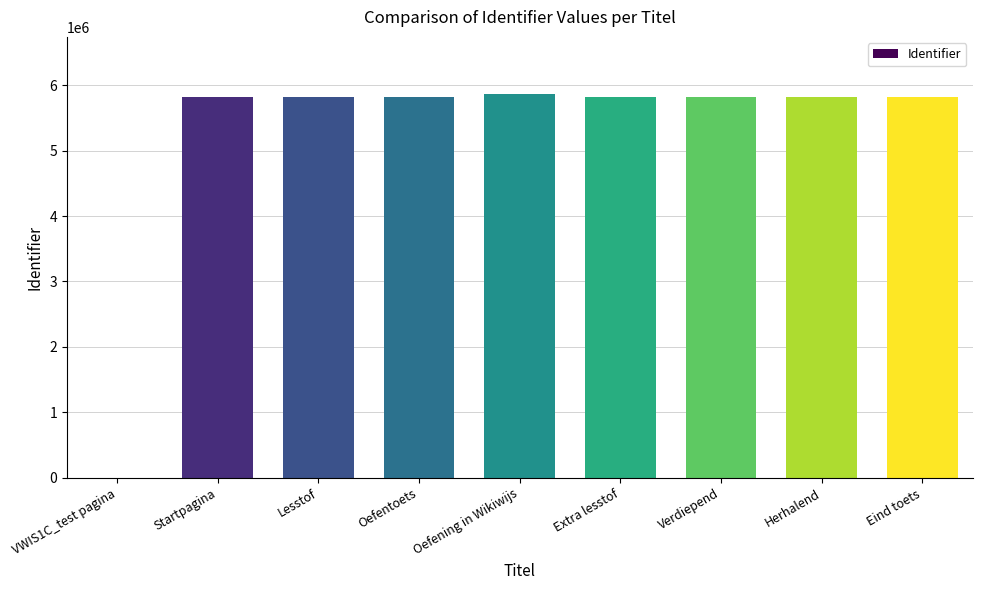

What is the change in value from Lesstof to Extra lesstof?

+32